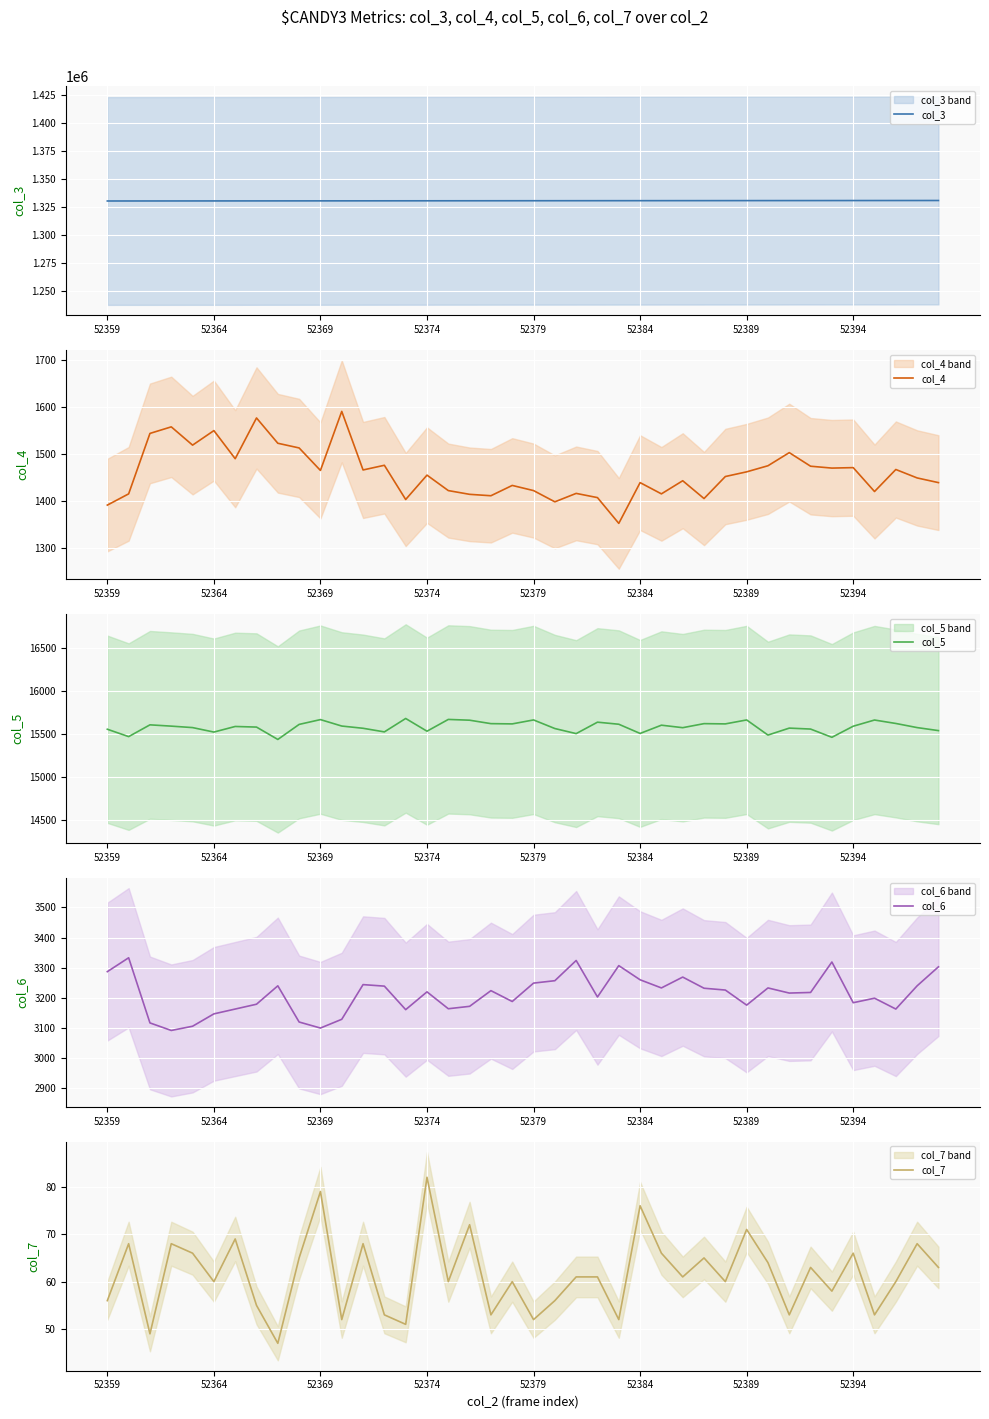

What is the total value across all series at 26?

1350887